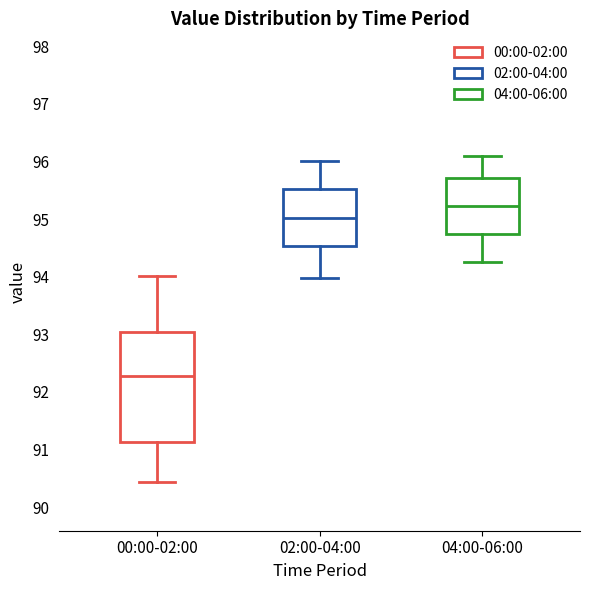

Which box's median line is the lowest?

00:00-02:00